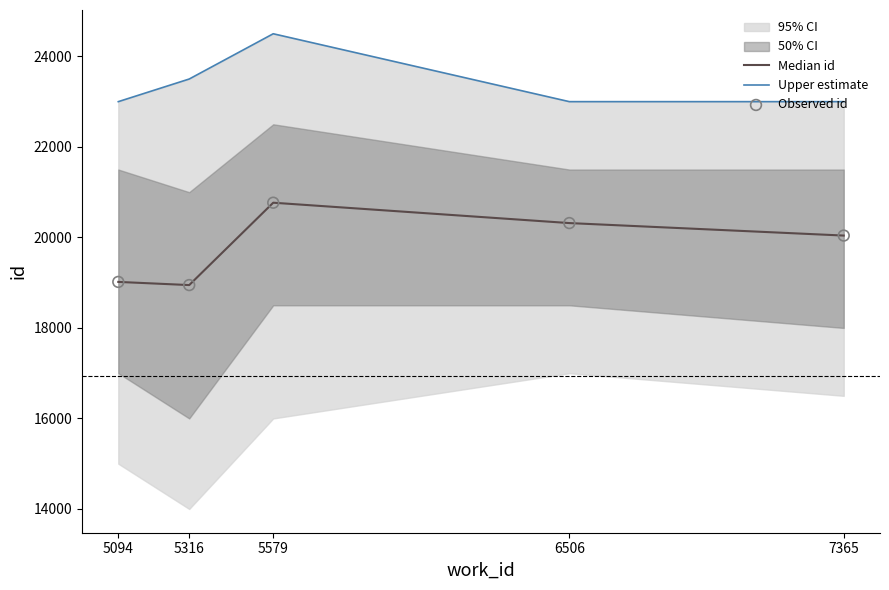

At which category is the sum across all series the highest?

5579